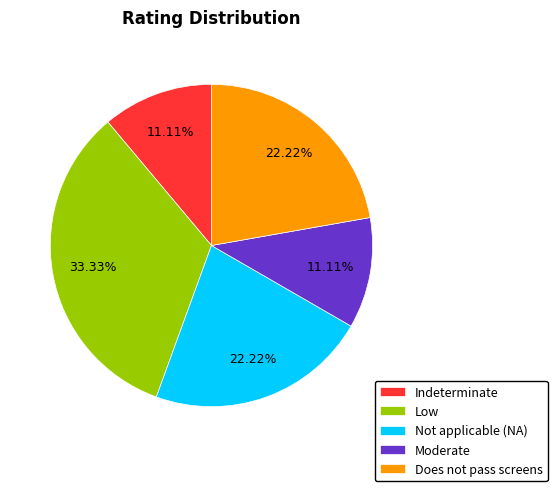

How much of the chart is everything except Moderate?

88.9%